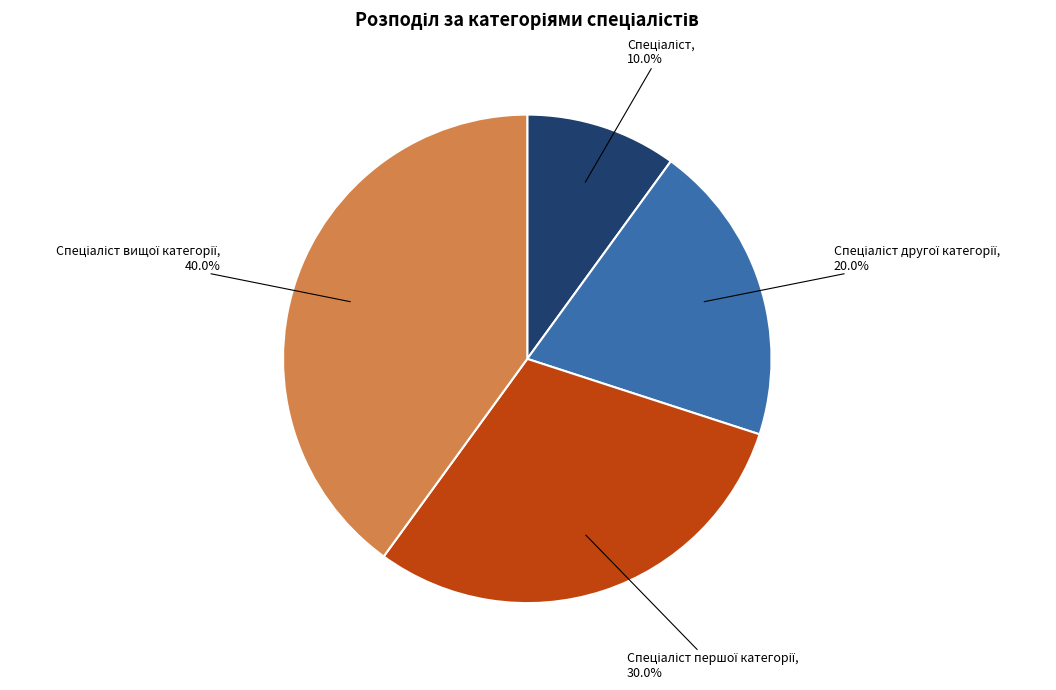

Is there a majority slice in this chart?

No